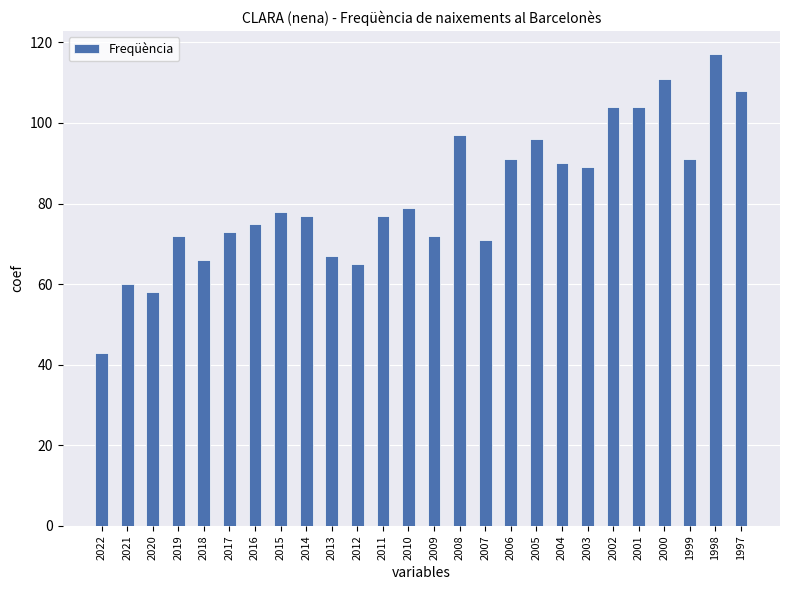

What is the sum of all values?

2131